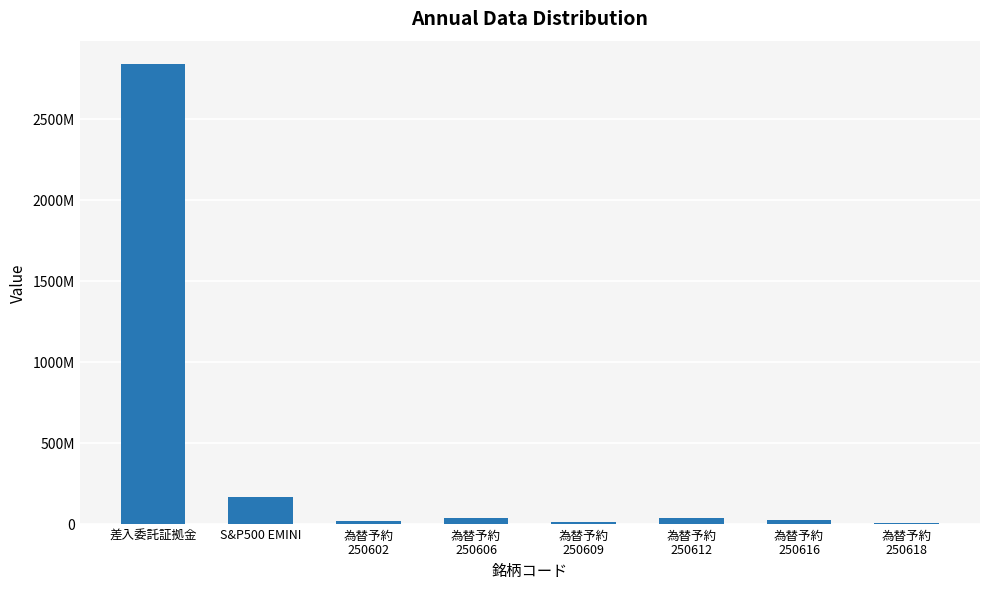

What is the ratio of the value at 差入委託証拠金 to the value at 為替予約
250616?

118.5